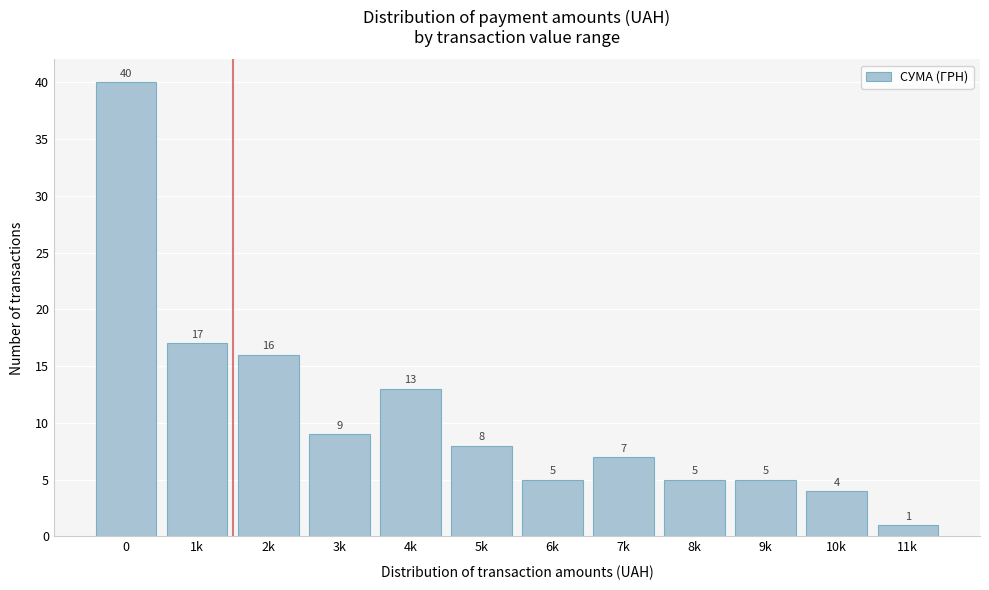

Reading left to right, transcribe all the data shown in this chart.

0=40	1k=17	2k=16	3k=9	4k=13	5k=8	6k=5	7k=7	8k=5	9k=5	10k=4	11k=1